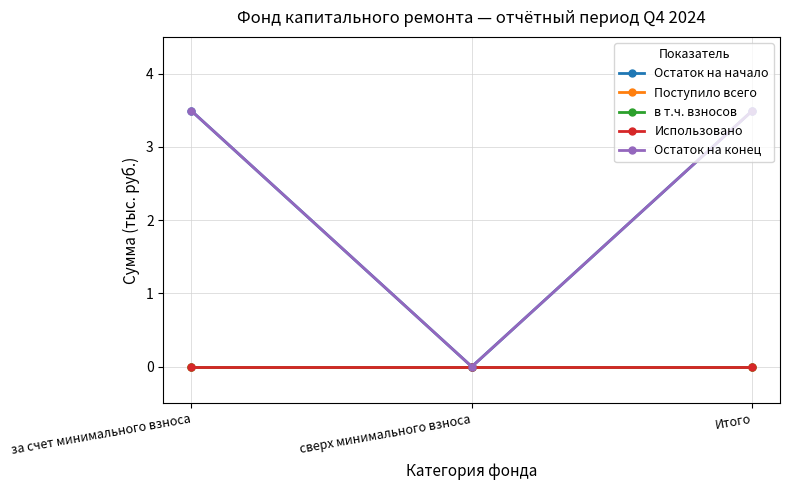

What position from the right is Итого?

1